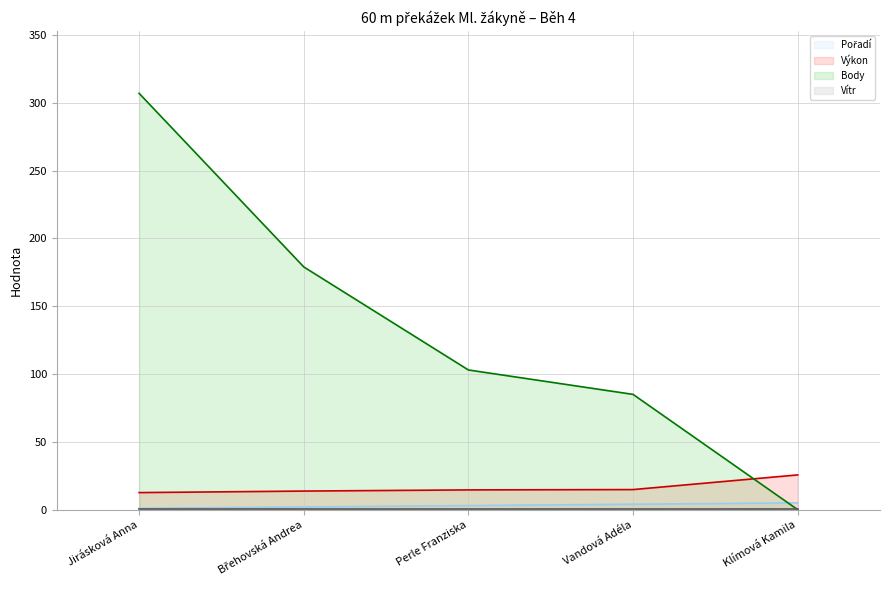

Which series changed the most between Jirásková Anna and Perle Franziska?

Body